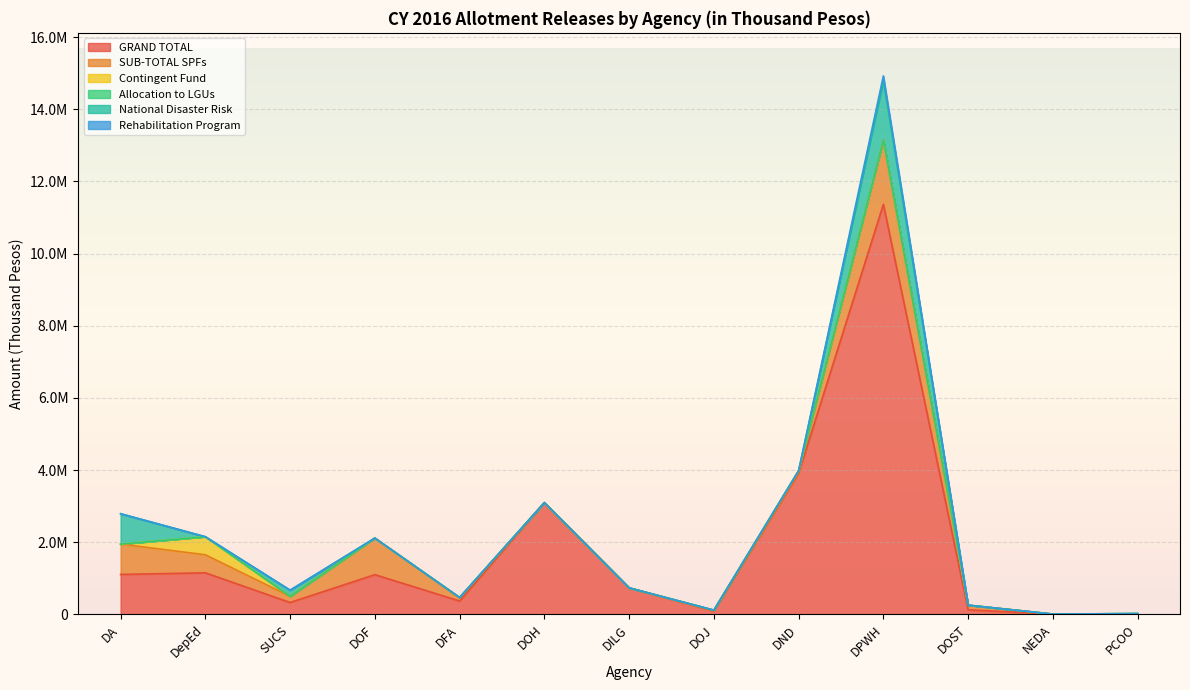

What is the difference between the maximum and minimum values in the SUB-TOTAL SPFs series?

1779772